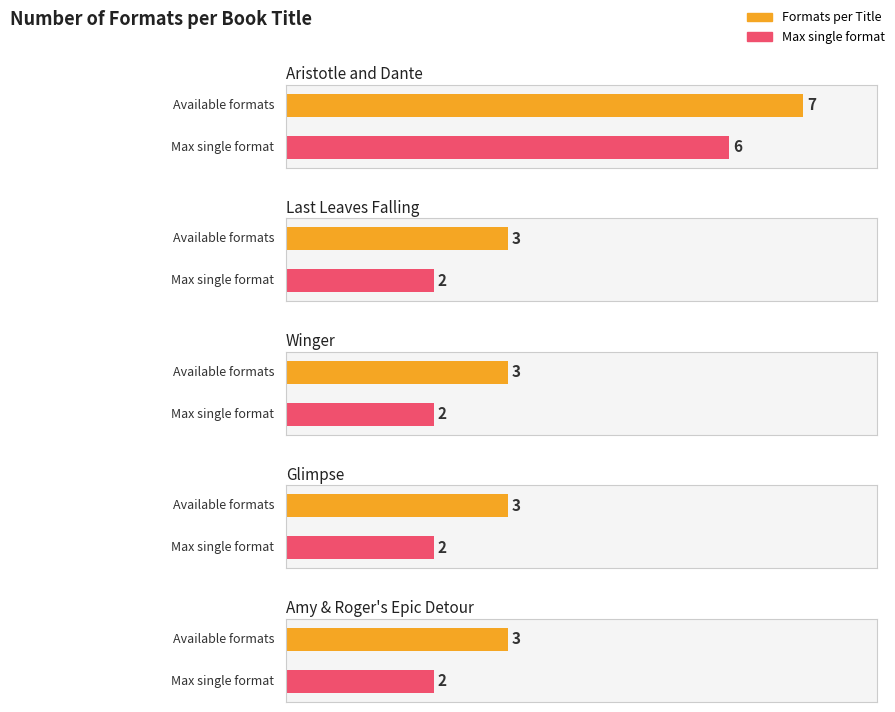

What is the value of the 4th bar from the left?

3